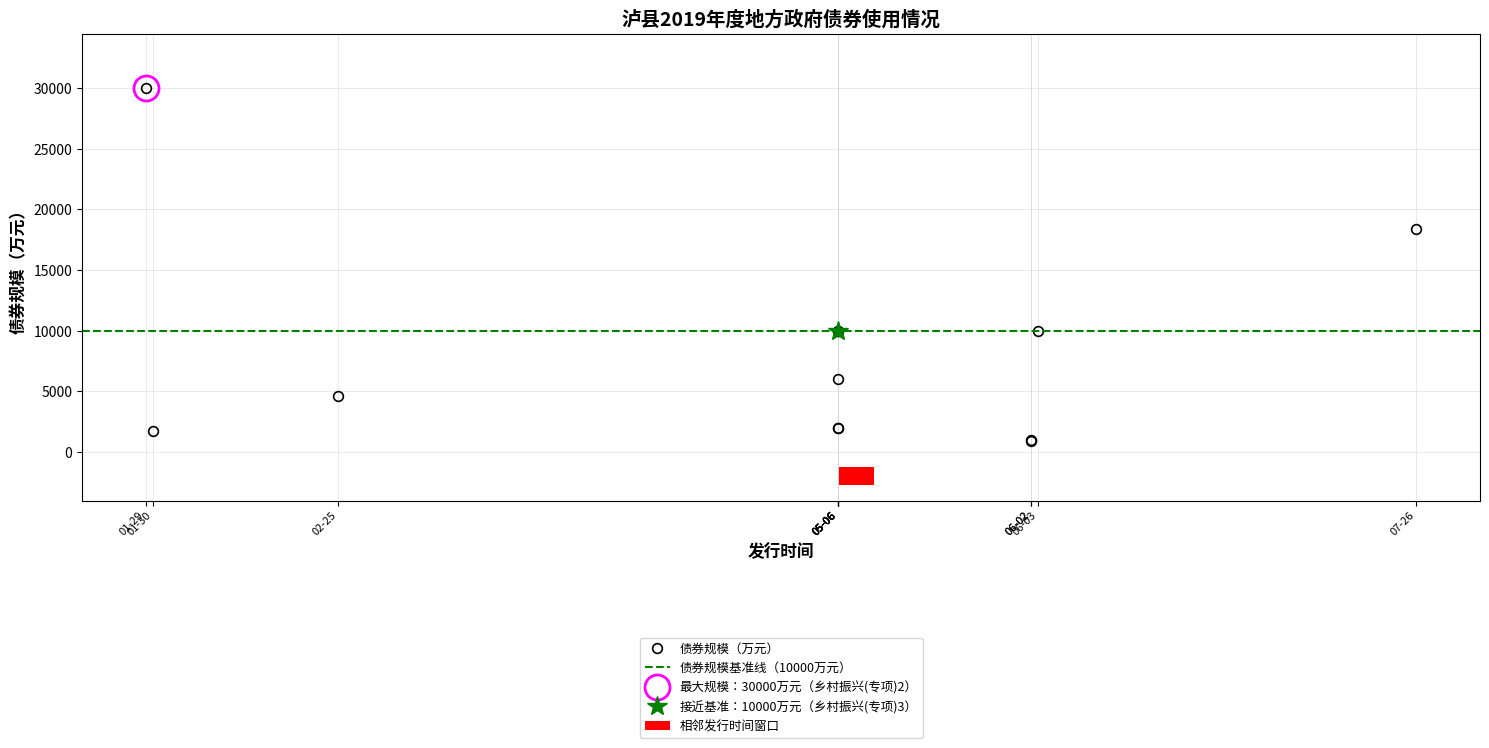

How many categories are shown in the chart?

12